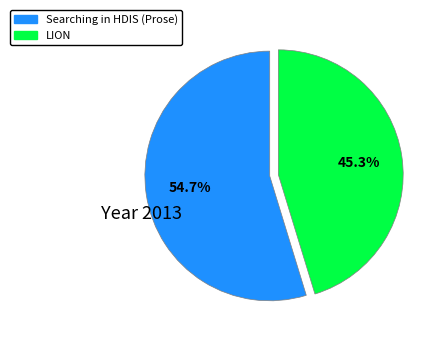

Which has a higher value, LION or Searching in HDIS (Prose)?

Searching in HDIS (Prose)